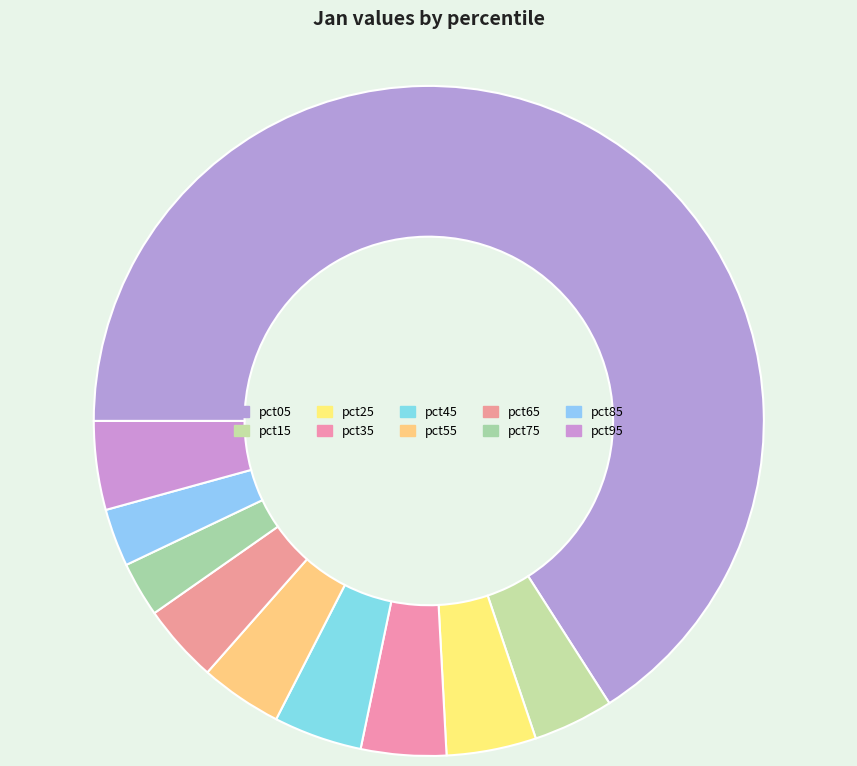

What percentage is the pct55 slice, to the nearest percent?

4%